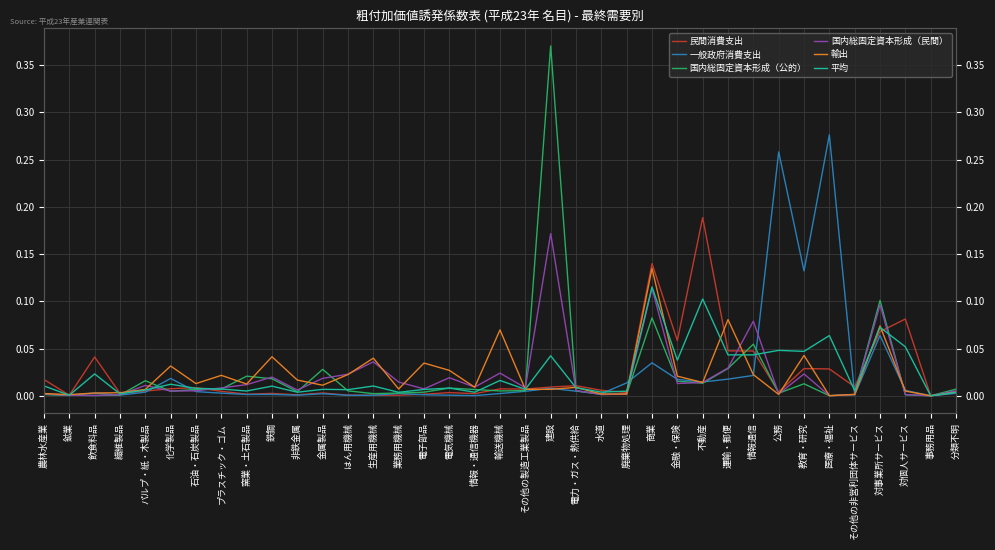

Which series has the largest total across all categories?

一般政府消費支出